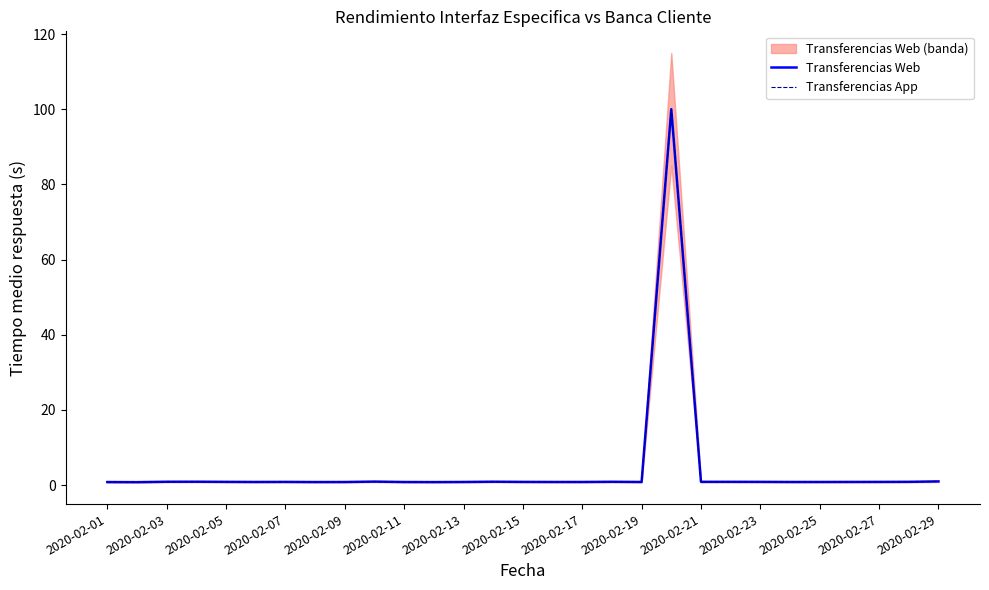

Read the Transferencias Web value at 2020-02-05.

0.9